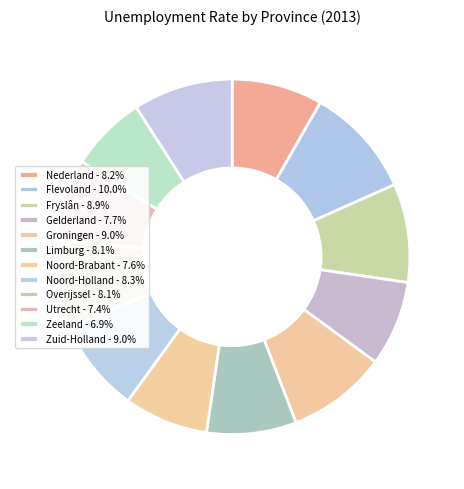

To the nearest percent, what is the average slice percentage?

8%